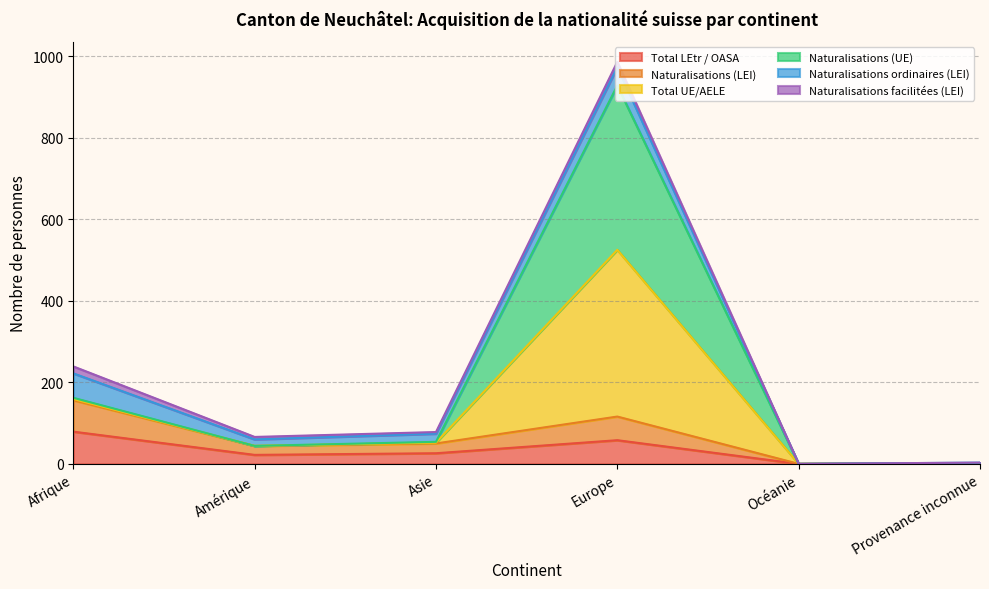

What is the difference between the highest and lowest values at Amérique?

22